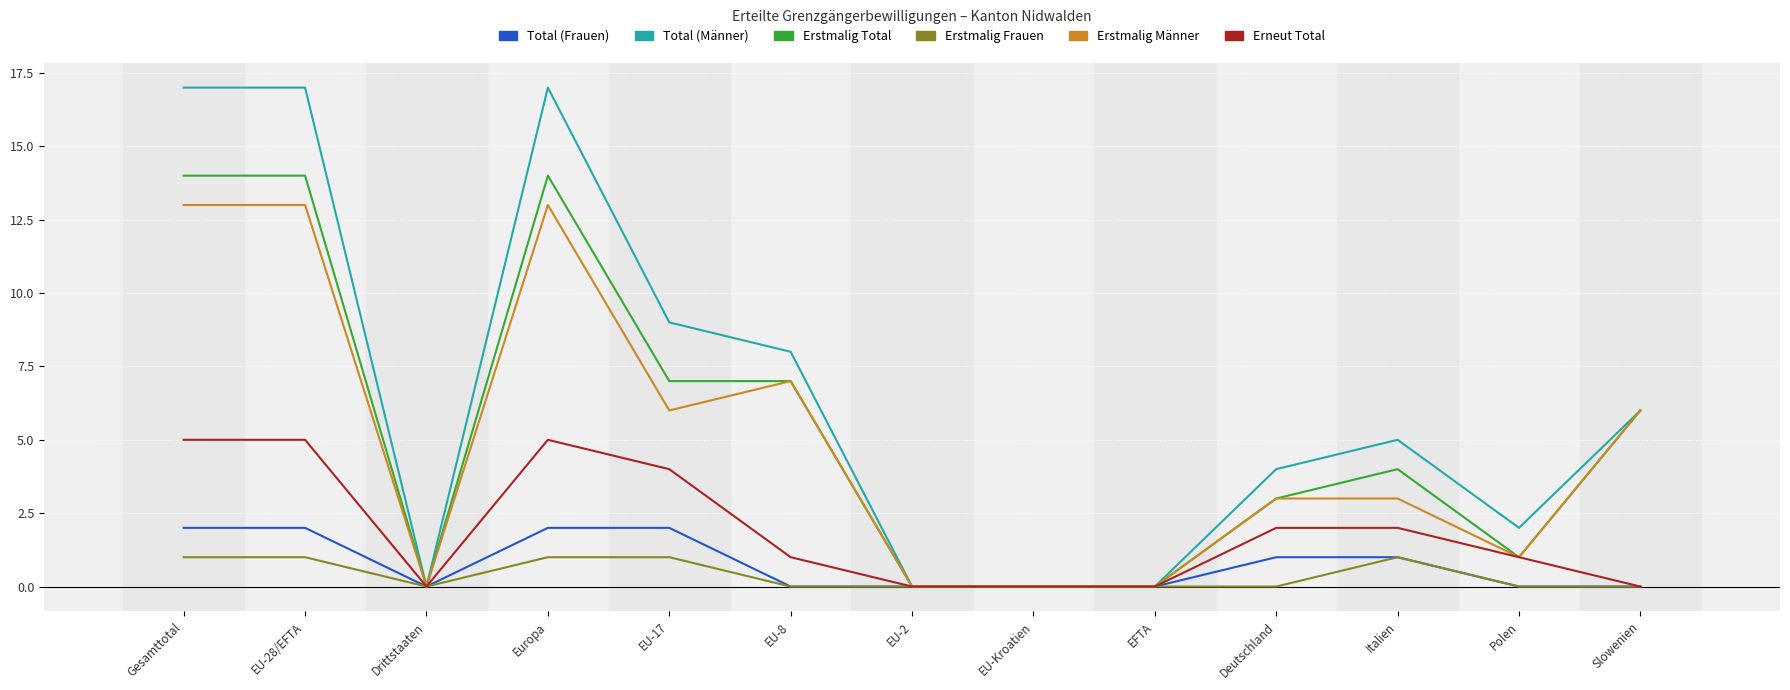

What is the spread (max minus min) of values at Deutschland?

4